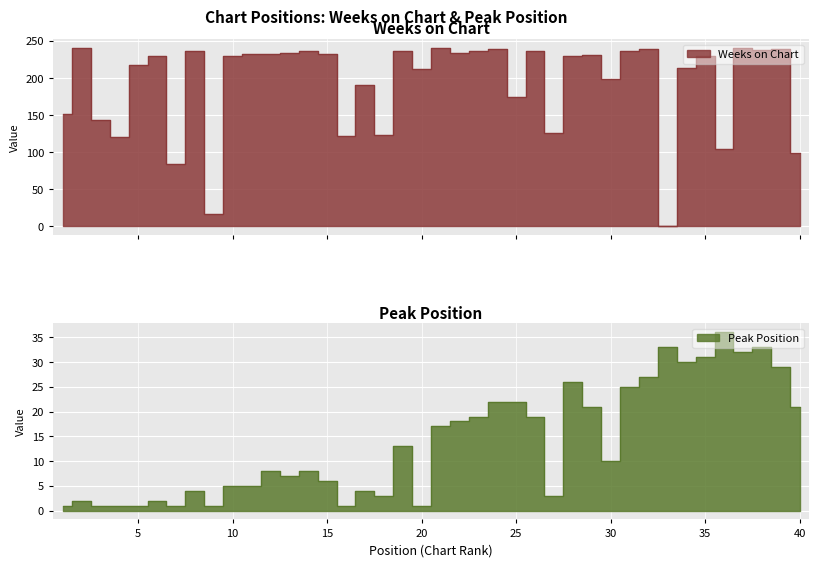

Which series has the largest total across all categories?

Weeks on Chart